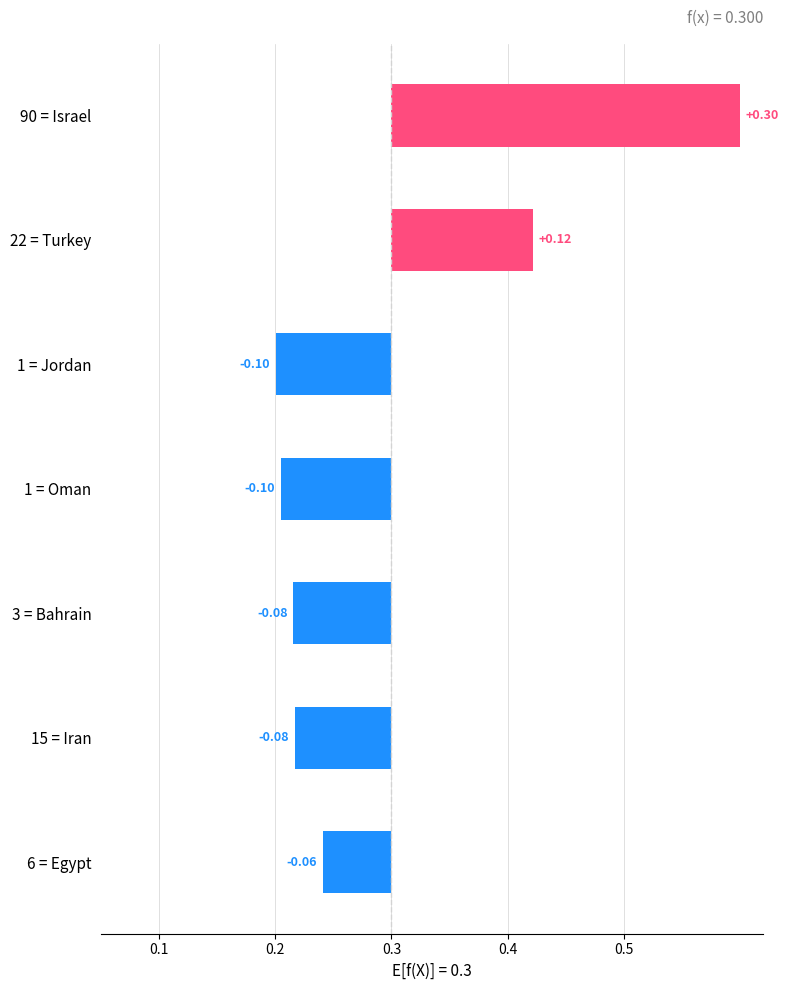

Where is the data nearest to the value 0?

6 = Egypt